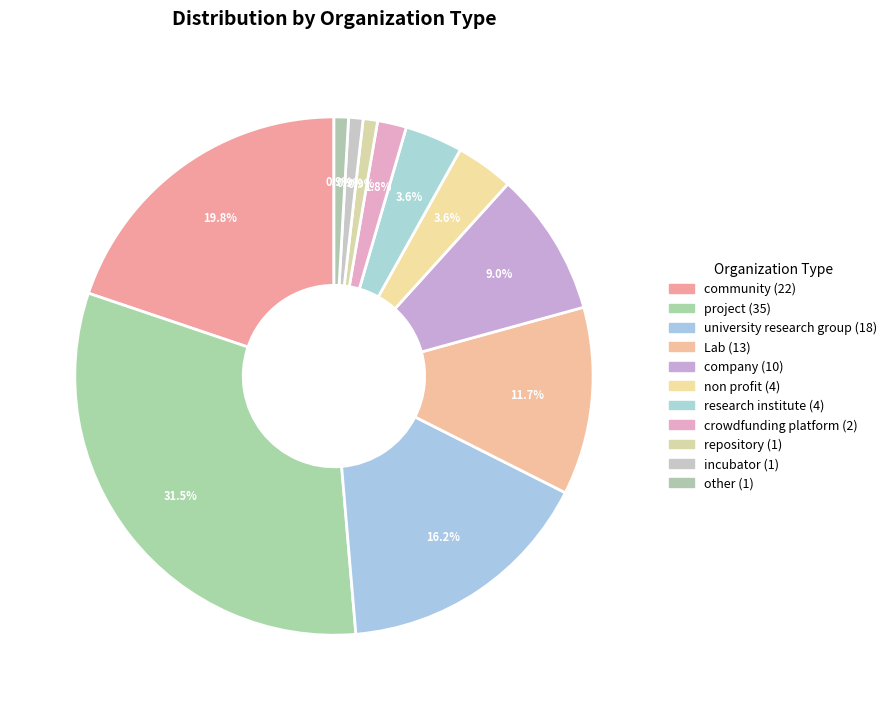

What is the largest slice in the pie chart?

project